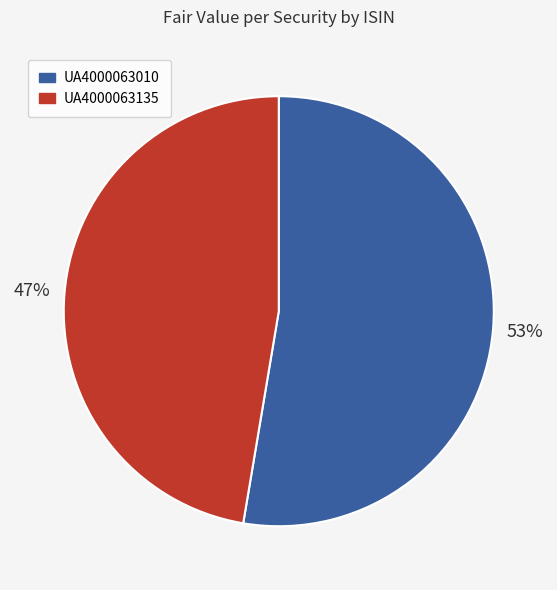

Rank the categories by value from highest to lowest.

UA4000063010, UA4000063135